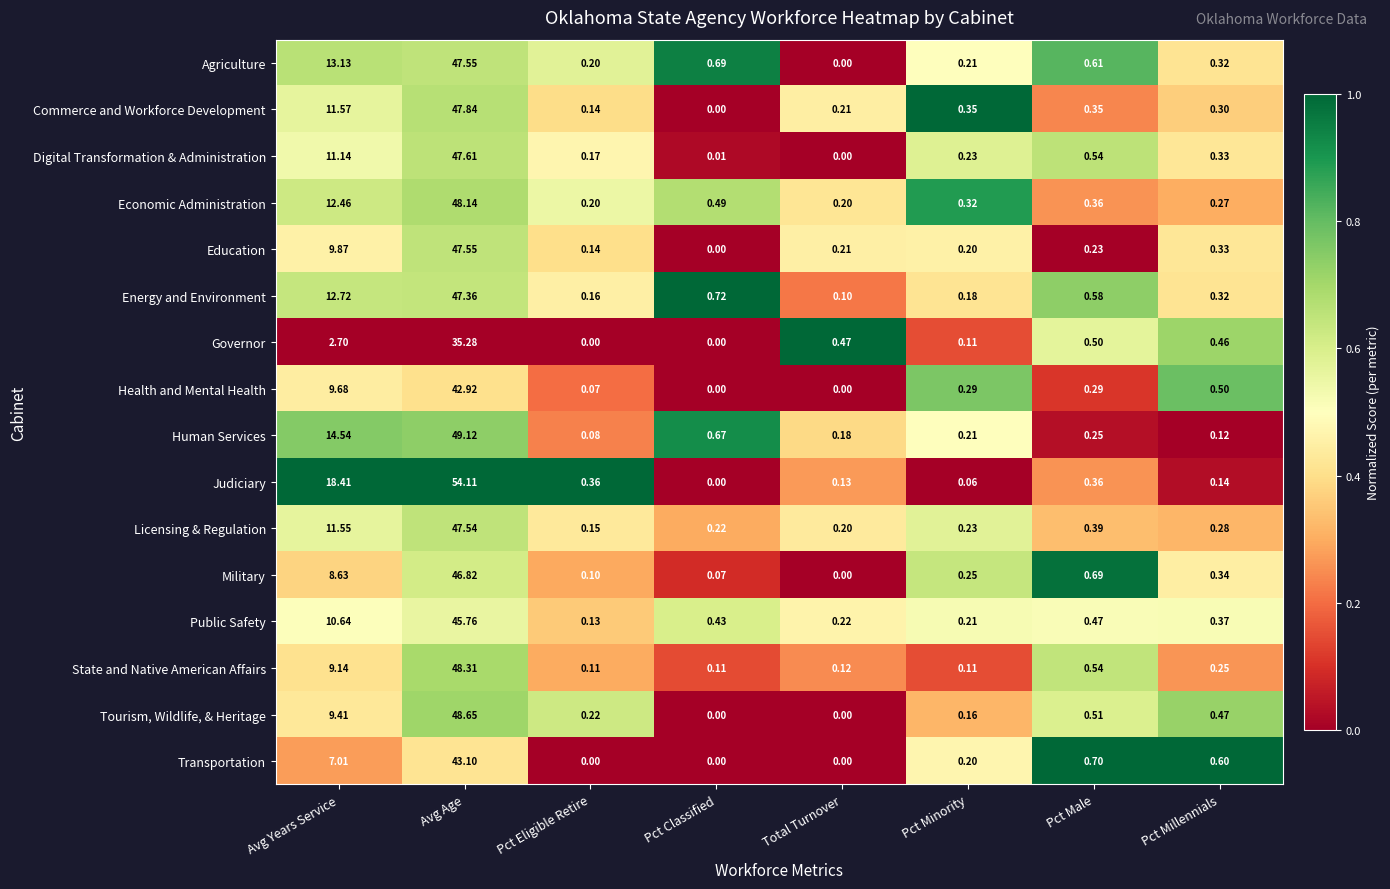

Rank the series at Avg Years Service from highest to lowest value.

Judiciary, Human Services, Agriculture, Energy and Environment, Economic Administration, Commerce and Workforce Development, Licensing & Regulation, Digital Transformation & Administration, Public Safety, Education, Health and Mental Health, Tourism, Wildlife, & Heritage, State and Native American Affairs, Military, Transportation, Governor